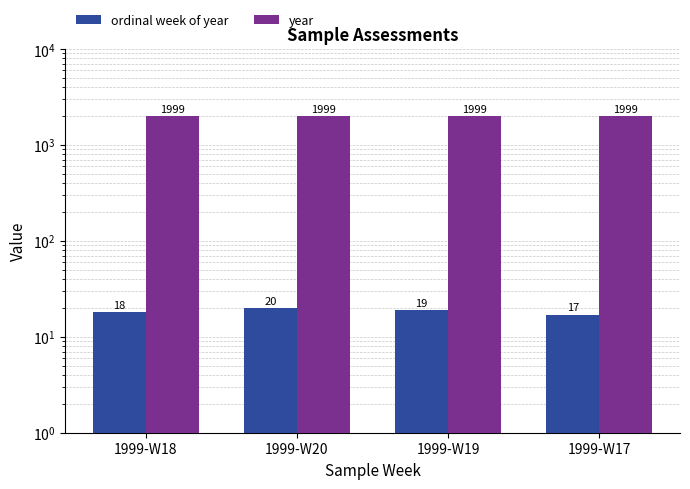

Are the bars grouped side by side (vs. stacked)?

Yes